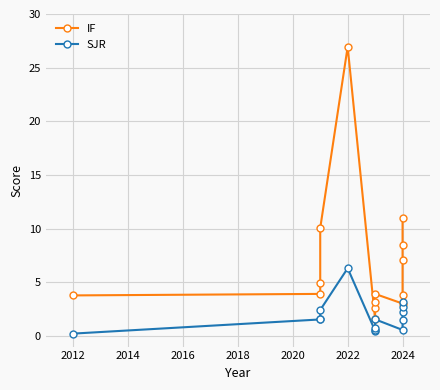

What is the label of the 12th point from the left?

2024